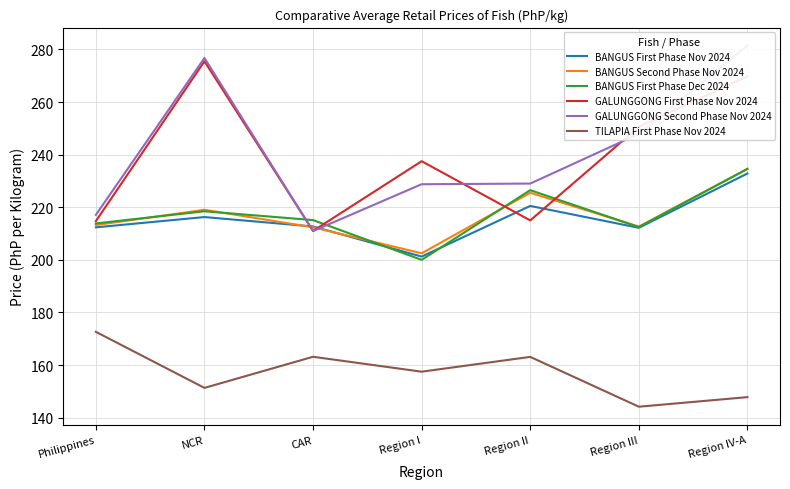

Is the value of GALUNGGONG Second Phase Nov 2024 at Region IV-A greater than the value of BANGUS Second Phase Nov 2024 at Region II?

Yes